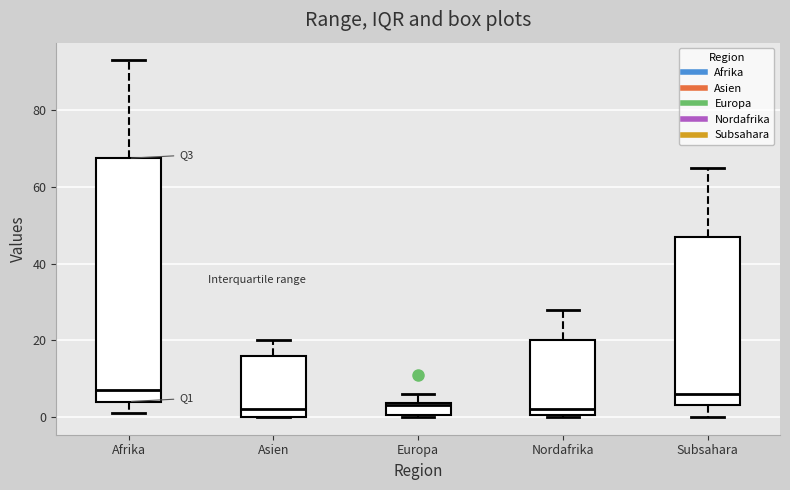

Reading left to right, read every box against the y-axis: the position of its median line, the range the box covers, and the ends of its whiskers. The values are not printed on the chart, so give them approximately, as read against the axis.

Afrika: median 8, box 4 to 68, whiskers 2 to 94
Asien: median 2, box 0 to 16, whiskers 0 to 20
Europa: median 4, box 0 to 4, whiskers 0 to 6
Nordafrika: median 2, box 0 to 20, whiskers 0 to 28
Subsahara: median 6, box 4 to 48, whiskers 0 to 66